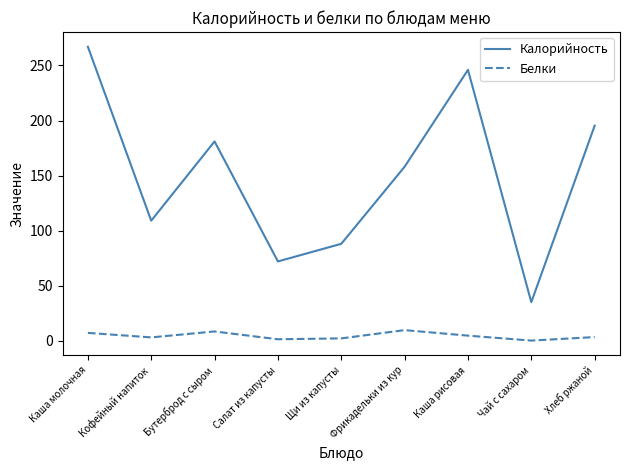

Which series has the largest range (max minus min)?

Калорийность